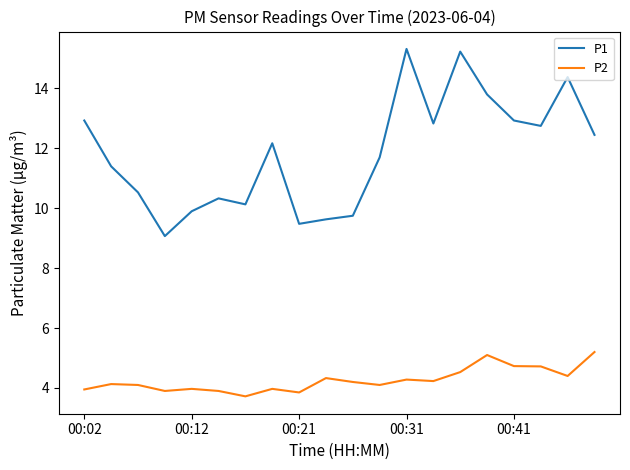

What is the difference between the maximum and minimum values in the P2 series?

1.5